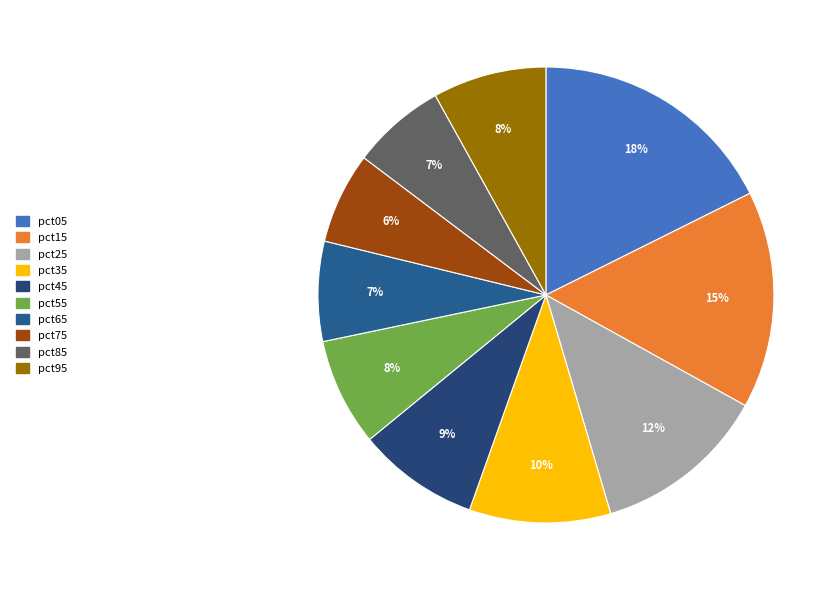

Does any single category account for the majority?

No